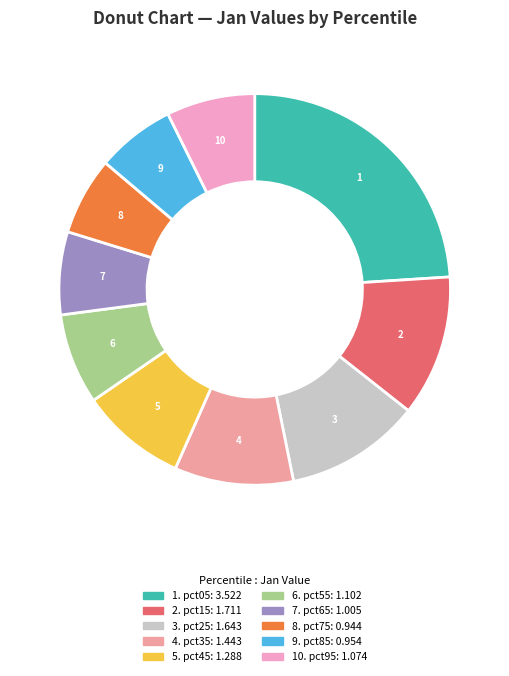

Is there any slice that represents more than half of the pie?

No